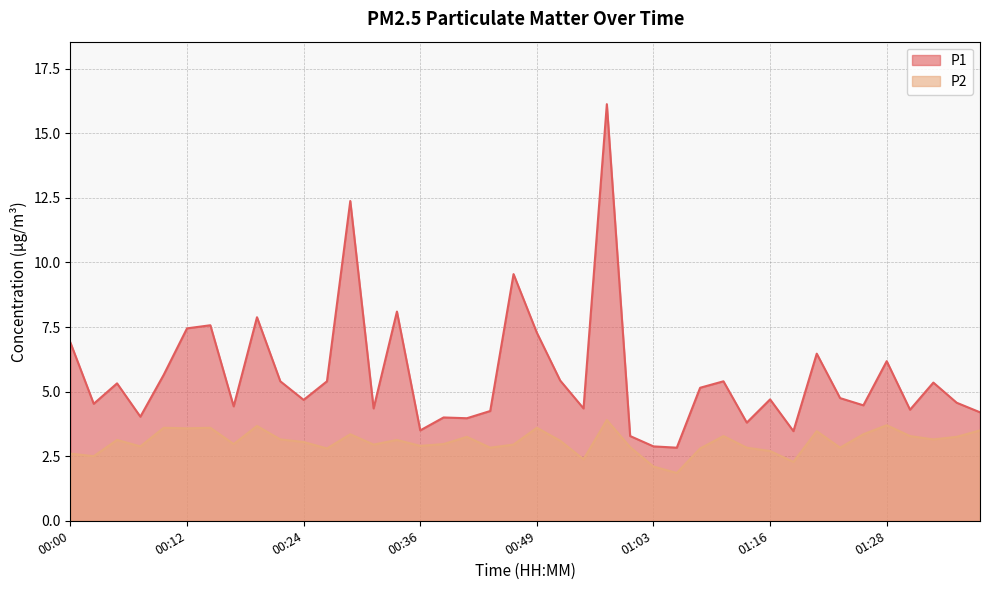

Rank the categories by P1 value from highest to lowest.

00:58, 00:29, 00:46, 00:34, 00:19, 00:15, 00:12, 00:49, 00:00, 01:21, 01:28, 00:10, 00:51, 00:22, 00:27, 01:11, 01:33, 00:05, 01:08, 01:23, 01:16, 00:24, 01:36, 00:02, 01:25, 00:17, 00:32, 00:54, 01:30, 00:44, 01:38, 00:07, 00:39, 00:41, 01:13, 00:36, 01:18, 01:01, 01:03, 01:06